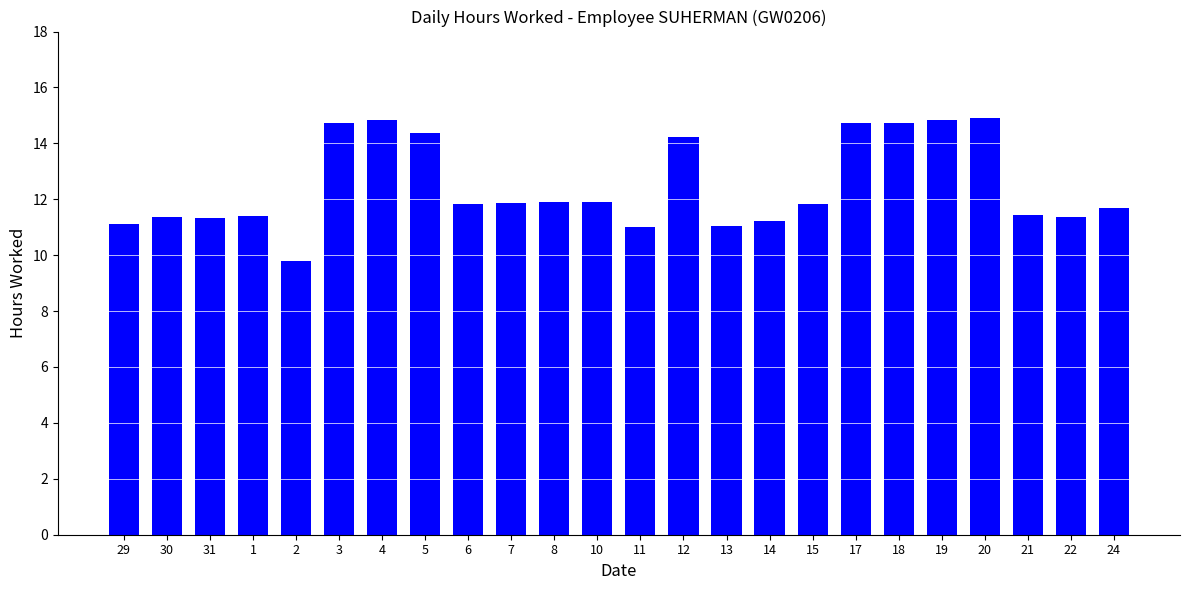

Does the chart contain any negative values?

No